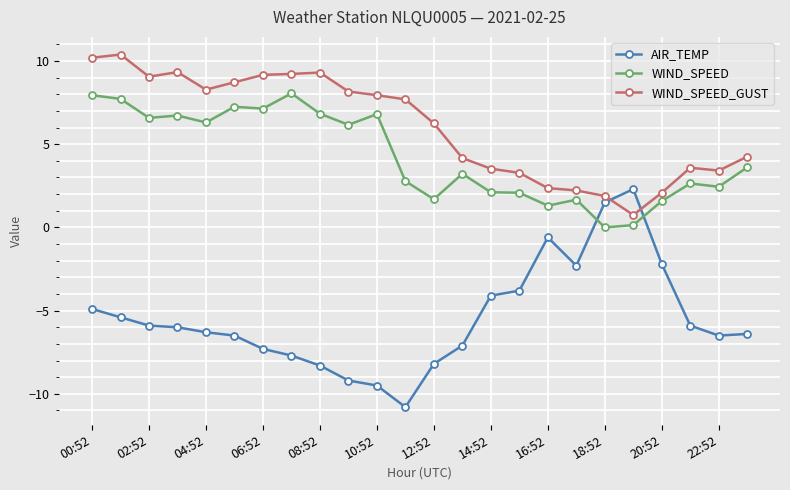

What is the value of the AIR_TEMP point at the 5th from the left?

-6.3